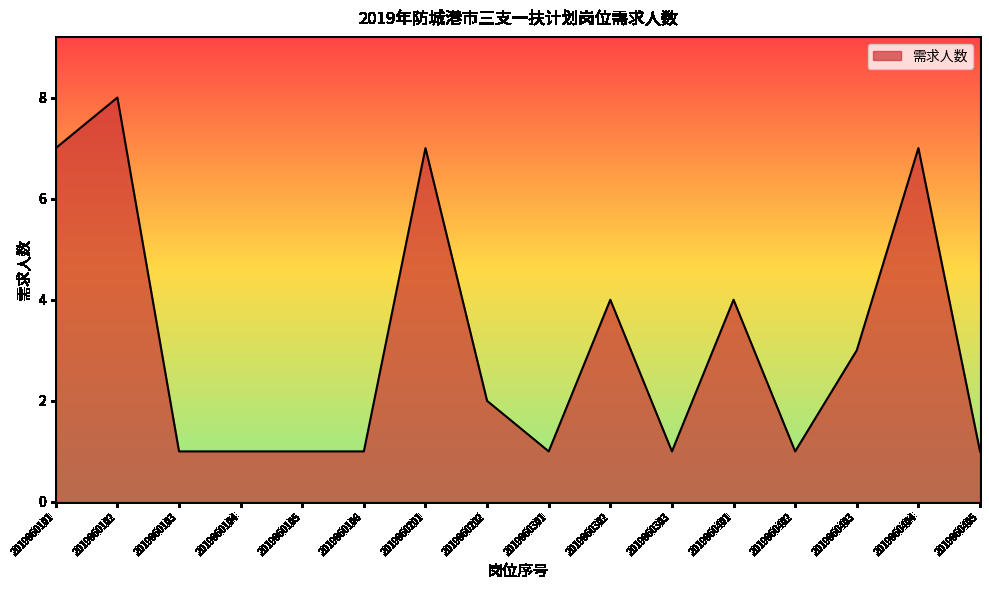

True or false: the data has more than 0 interior local peaks.

True